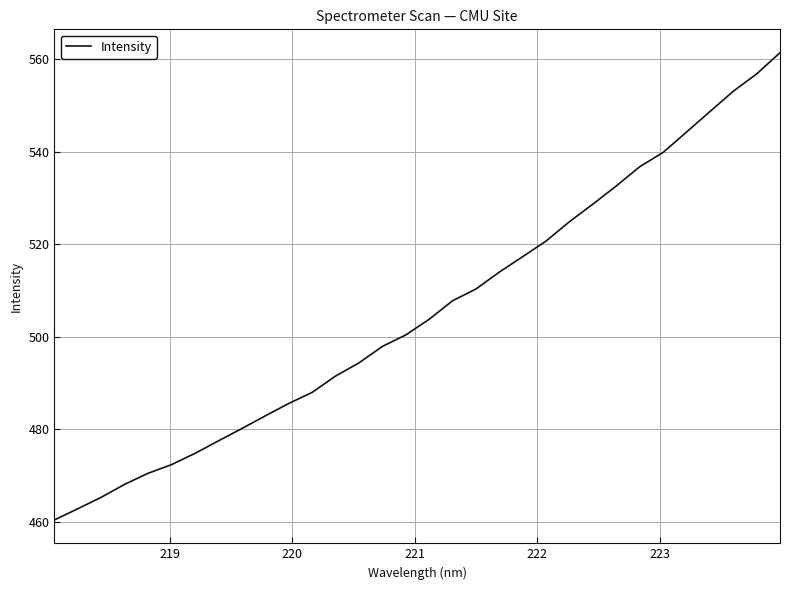

What is the difference between the maximum and minimum values?

100.9